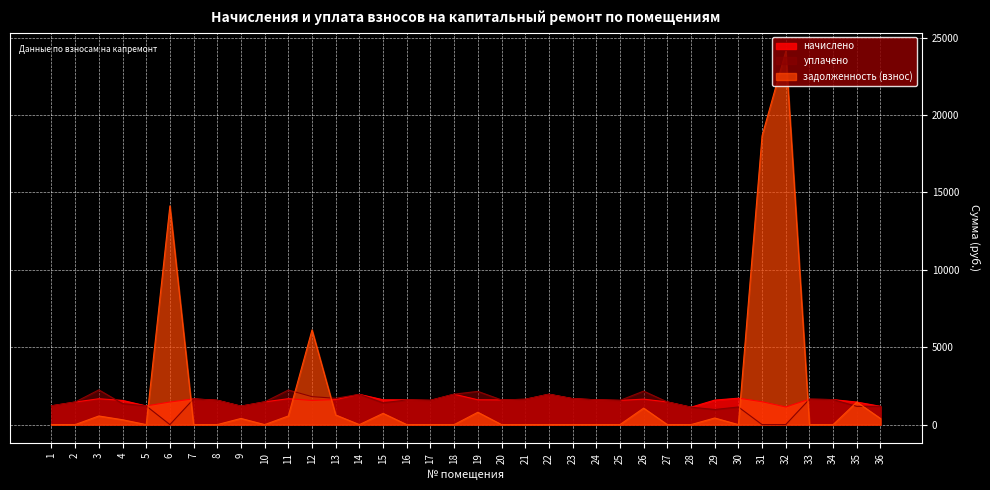

Which series has the largest total across all categories?

задолженность (взнос)